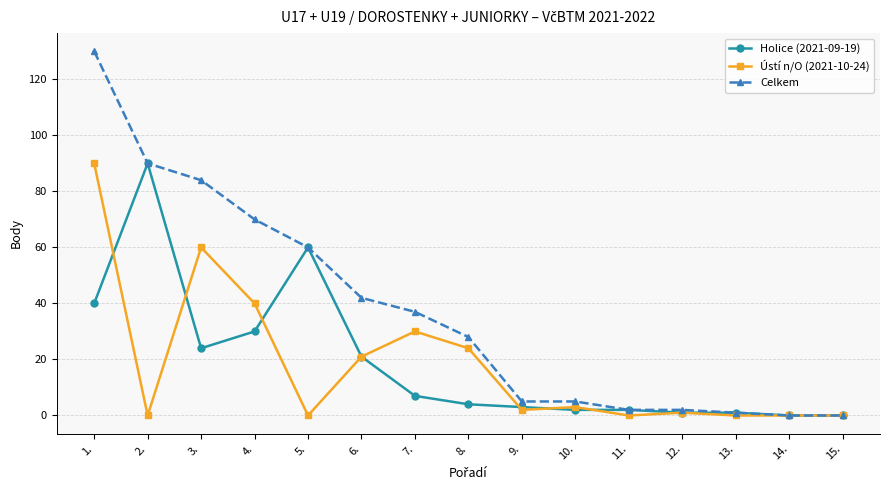

What is the total value across all series at 11.?

4